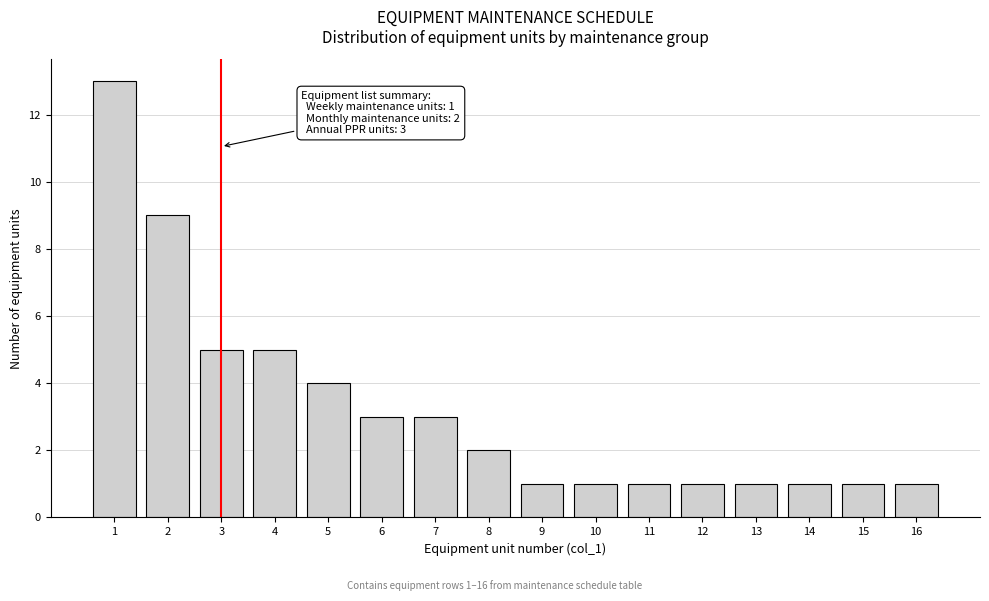

Reading left to right, extract all data points from this chart.

13	9	5	5	4	3	3	2	1	1	1	1	1	1	1	1